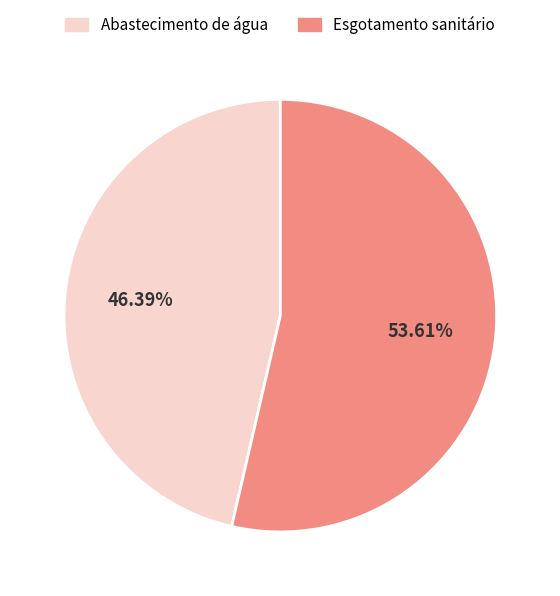

Rank the categories by value from lowest to highest.

Abastecimento de água, Esgotamento sanitário